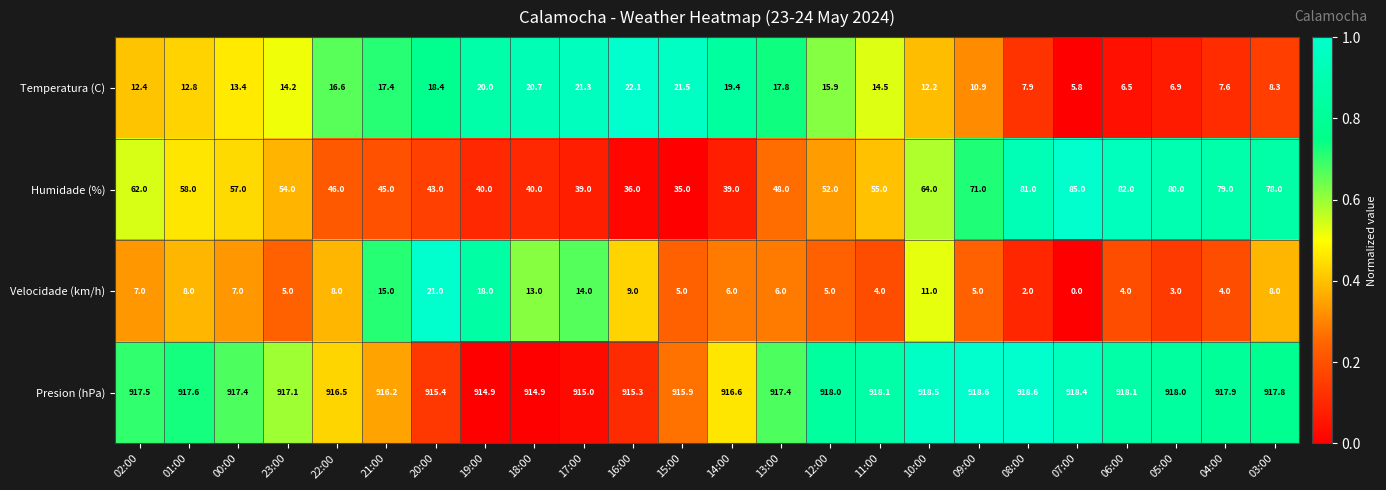

What is the total value across all series at 20:00?

997.8